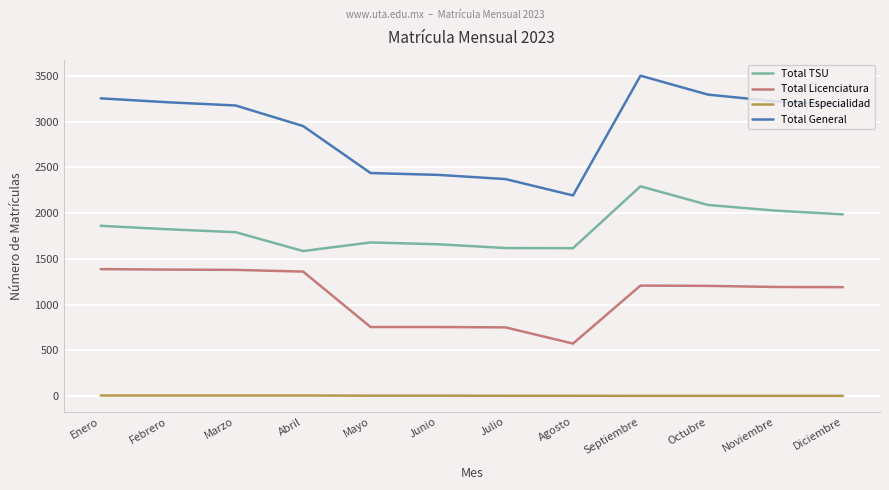

What is the total value across all series at Abril?

5906